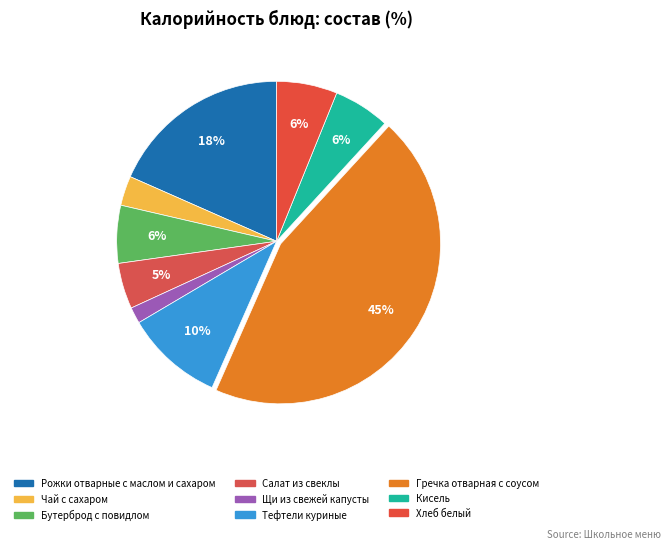

Do Кисель and Рожки отварные с маслом и сахаром together represent more than half of the pie?

No